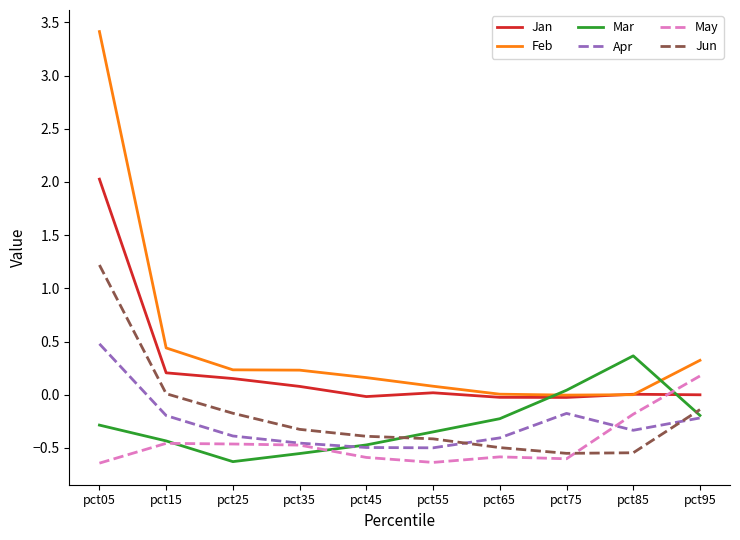

The Jan series shows 0.3 at pct25. True or false?

False